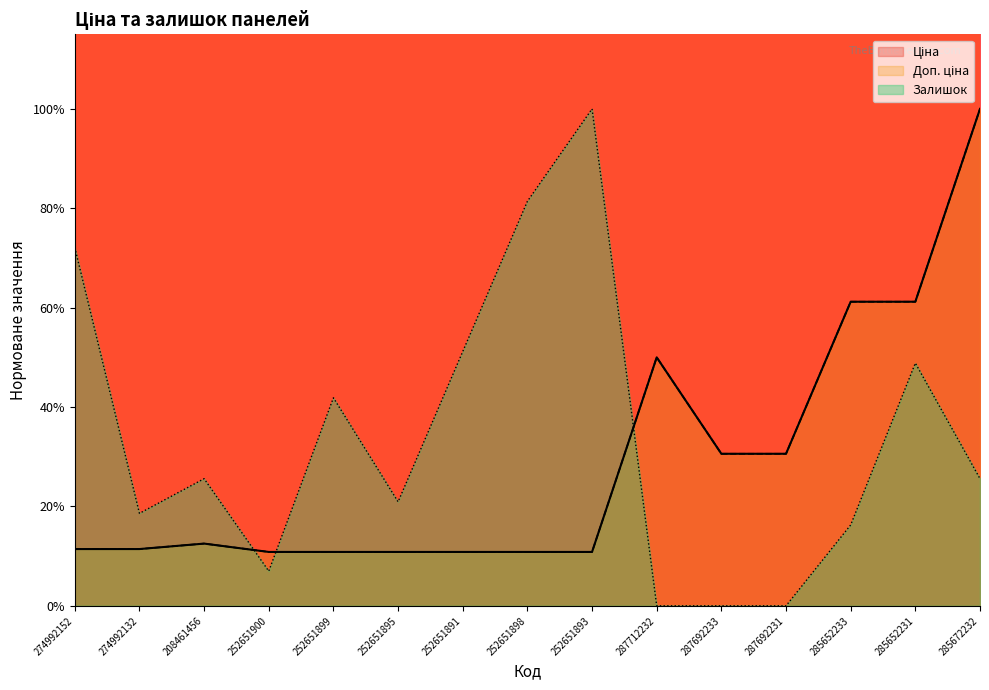

Which has a higher value, 274992132 or 208461456?

208461456